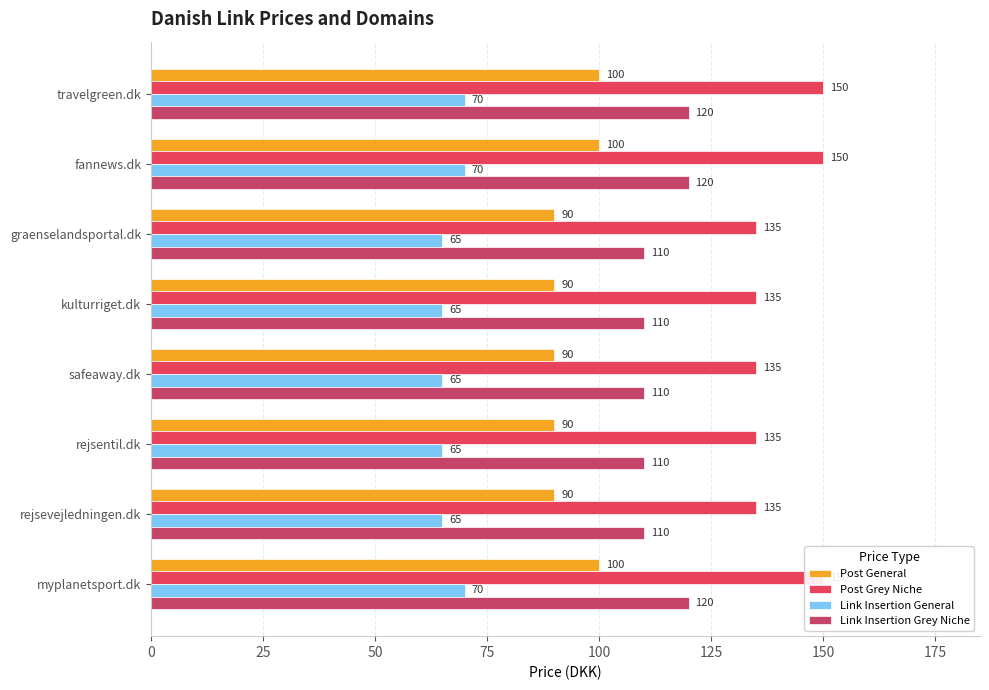

What is the difference between the second highest and minimum values in the Link Insertion General series?

5